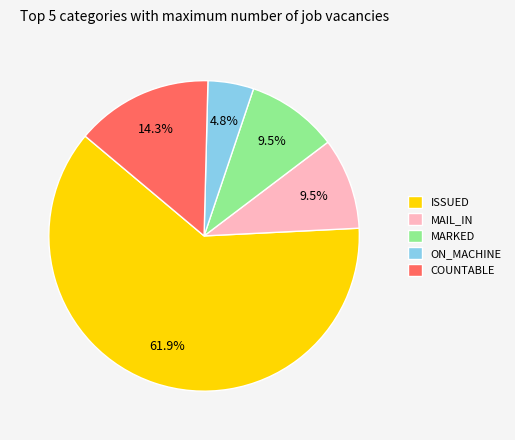

Is COUNTABLE the majority of the pie?

No